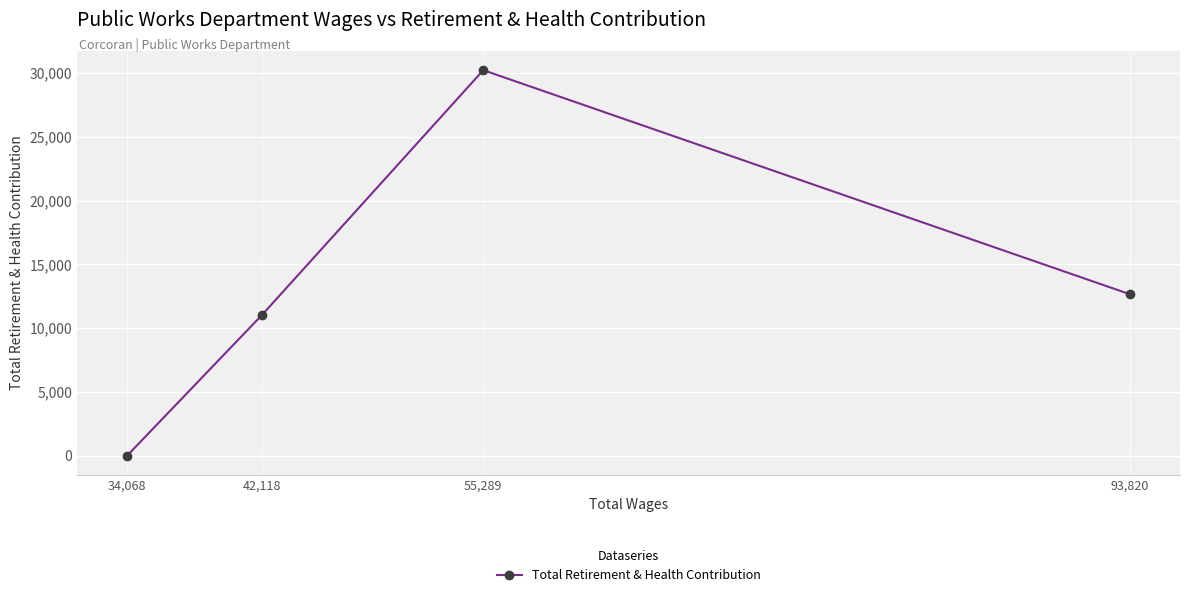

Reading left to right, extract all data points from this chart.

34,068=0	42,118=11054	55,289=30229	93,820=12659